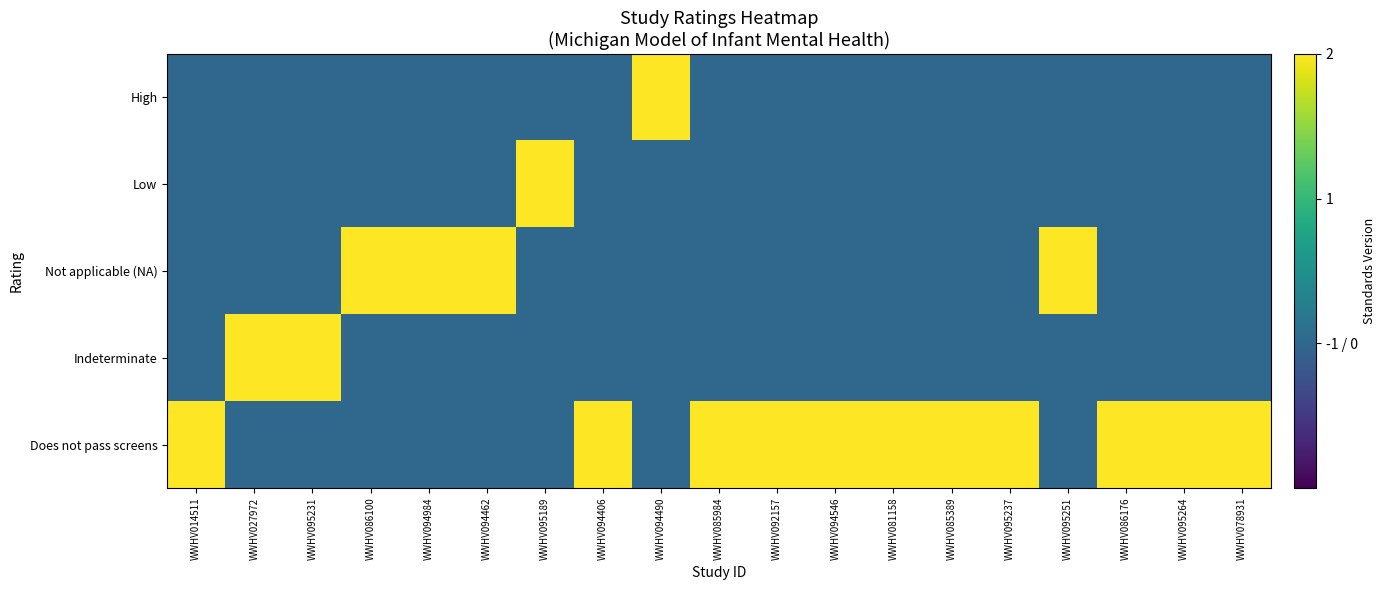

Reading right to left, extract all data points from this chart.

High: WWHV078931=0	WWHV095264=0	WWHV086176=0	WWHV095251=0	WWHV095237=0	WWHV085389=0	WWHV081158=0	WWHV094546=0	WWHV092157=0	WWHV085984=0	WWHV094490=2	WWHV094406=0	WWHV095189=0	WWHV094462=0	WWHV094984=0	WWHV086100=0	WWHV095231=0	WWHV027972=0	WWHV014511=0
Low: WWHV078931=0	WWHV095264=0	WWHV086176=0	WWHV095251=0	WWHV095237=0	WWHV085389=0	WWHV081158=0	WWHV094546=0	WWHV092157=0	WWHV085984=0	WWHV094490=0	WWHV094406=0	WWHV095189=2	WWHV094462=0	WWHV094984=0	WWHV086100=0	WWHV095231=0	WWHV027972=0	WWHV014511=0
Not applicable (NA): WWHV078931=0	WWHV095264=0	WWHV086176=0	WWHV095251=2	WWHV095237=0	WWHV085389=0	WWHV081158=0	WWHV094546=0	WWHV092157=0	WWHV085984=0	WWHV094490=0	WWHV094406=0	WWHV095189=0	WWHV094462=2	WWHV094984=2	WWHV086100=2	WWHV095231=0	WWHV027972=0	WWHV014511=0
Indeterminate: WWHV078931=0	WWHV095264=0	WWHV086176=0	WWHV095251=0	WWHV095237=0	WWHV085389=0	WWHV081158=0	WWHV094546=0	WWHV092157=0	WWHV085984=0	WWHV094490=0	WWHV094406=0	WWHV095189=0	WWHV094462=0	WWHV094984=0	WWHV086100=0	WWHV095231=2	WWHV027972=2	WWHV014511=0
Does not pass screens: WWHV078931=2	WWHV095264=2	WWHV086176=2	WWHV095251=0	WWHV095237=2	WWHV085389=2	WWHV081158=2	WWHV094546=2	WWHV092157=2	WWHV085984=2	WWHV094490=0	WWHV094406=2	WWHV095189=0	WWHV094462=0	WWHV094984=0	WWHV086100=0	WWHV095231=0	WWHV027972=0	WWHV014511=2